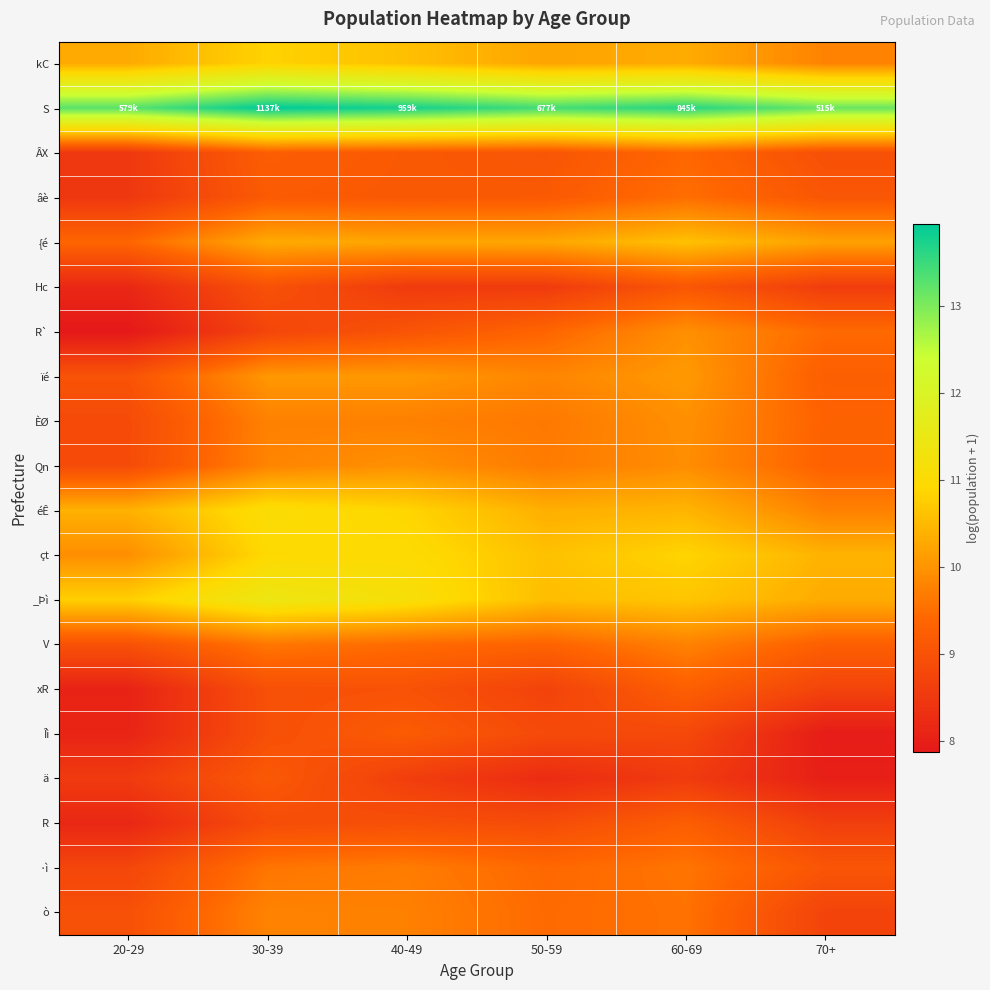

Reading left to right, transcribe all the data shown in this chart.

kC: 20-29=10.3	30-39=10.8	40-49=10.6	50-59=10.2	60-69=10.3	70+=9.8
S: 20-29=13.3	30-39=13.9	40-49=13.8	50-59=13.4	60-69=13.6	70+=13.2
ÂX: 20-29=8.5	30-39=9.2	40-49=9.1	50-59=9.1	60-69=9.4	70+=9.0
âè: 20-29=8.5	30-39=9.2	40-49=9.1	50-59=9.2	60-69=9.5	70+=9.1
{é: 20-29=9.4	30-39=10.3	40-49=10.2	50-59=10.3	60-69=10.6	70+=10.2
Hc: 20-29=8.2	30-39=9.0	40-49=8.5	50-59=8.5	60-69=9.1	70+=8.6
R`: 20-29=7.9	30-39=8.8	40-49=9.0	50-59=9.4	60-69=9.9	70+=9.4
ïé: 20-29=9.0	30-39=10.1	40-49=10.1	50-59=9.8	60-69=10.1	70+=9.3
ÈØ: 20-29=8.9	30-39=9.8	40-49=9.7	50-59=9.6	60-69=10.0	70+=9.3
Qn: 20-29=8.9	30-39=9.8	40-49=10.0	50-59=9.7	60-69=9.9	70+=9.3
éÊ: 20-29=10.4	30-39=11.1	40-49=10.9	50-59=10.4	60-69=10.4	70+=9.8
çt: 20-29=9.9	30-39=10.9	40-49=11.0	50-59=10.6	60-69=10.9	70+=10.4
_Þì: 20-29=10.8	30-39=11.4	40-49=11.1	50-59=10.6	60-69=10.7	70+=10.3
V: 20-29=9.0	30-39=9.6	40-49=9.5	50-59=9.3	60-69=9.8	70+=9.3
xR: 20-29=8.1	30-39=9.0	40-49=9.0	50-59=8.7	60-69=9.3	70+=8.7
Îì: 20-29=8.1	30-39=9.0	40-49=9.2	50-59=8.8	60-69=8.8	70+=8.0
ä: 20-29=8.5	30-39=9.2	40-49=8.6	50-59=8.2	60-69=8.6	70+=8.0
R: 20-29=8.2	30-39=8.9	40-49=9.0	50-59=8.9	60-69=9.3	70+=8.6
·ì: 20-29=8.8	30-39=9.6	40-49=9.7	50-59=9.4	60-69=9.6	70+=9.1
ò: 20-29=9.0	30-39=9.8	40-49=9.7	50-59=9.5	60-69=9.6	70+=8.7